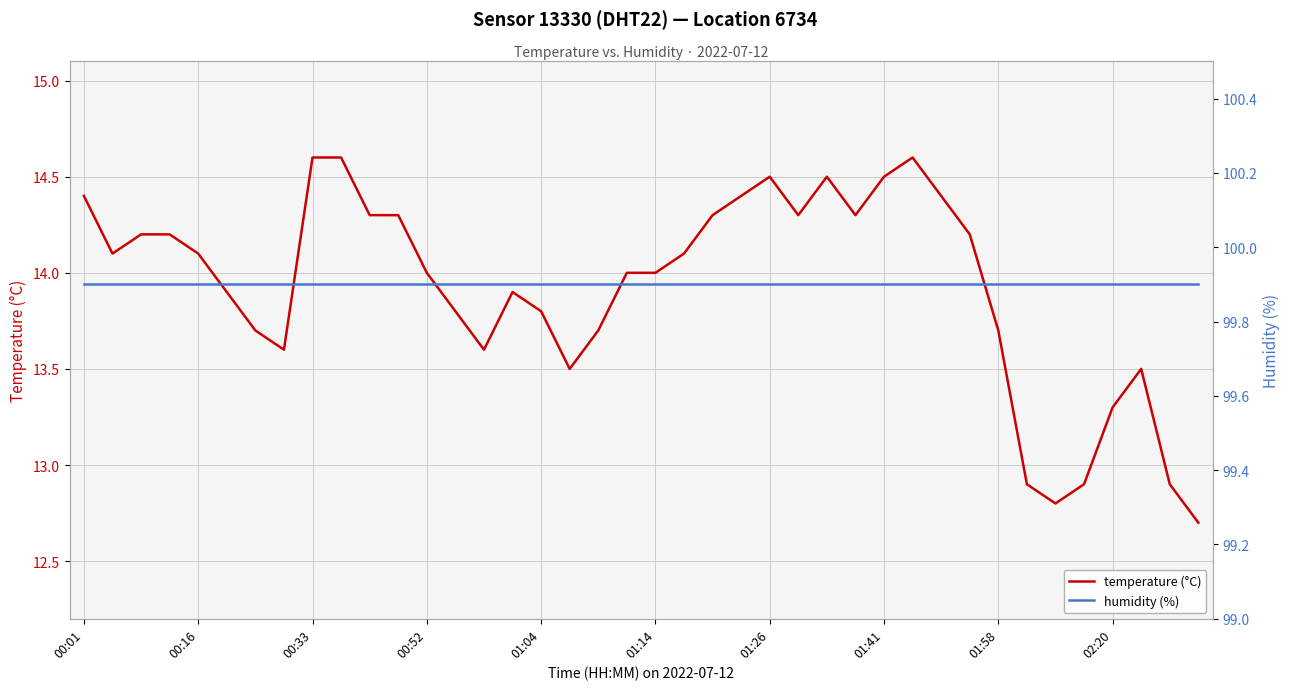

Where is humidity (%) nearest to the value 99?

00:01